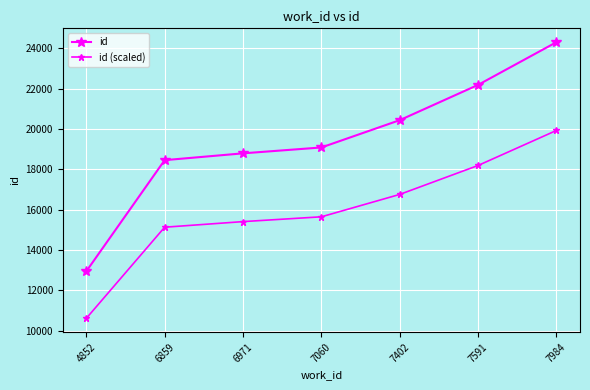

True or false: id and id (scaled) intersect in this chart.

False